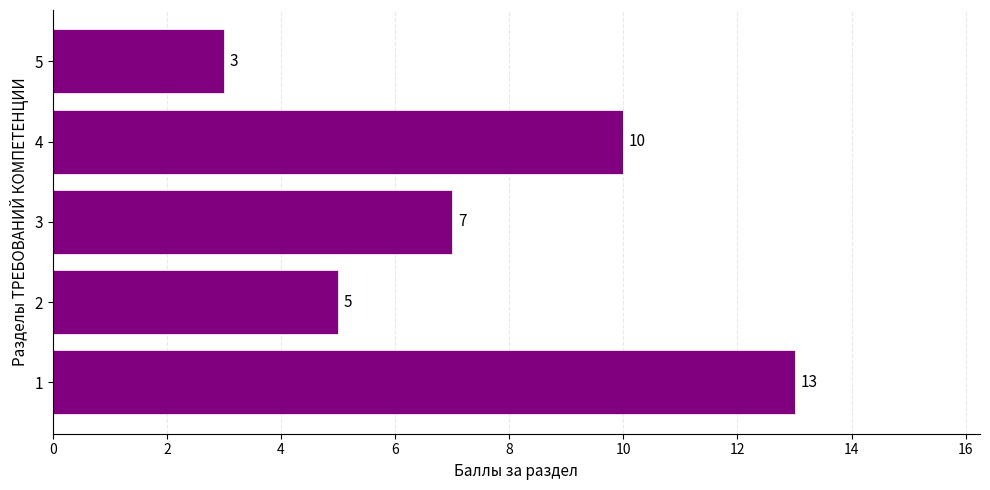

Between 4 and 5, which is larger?

4